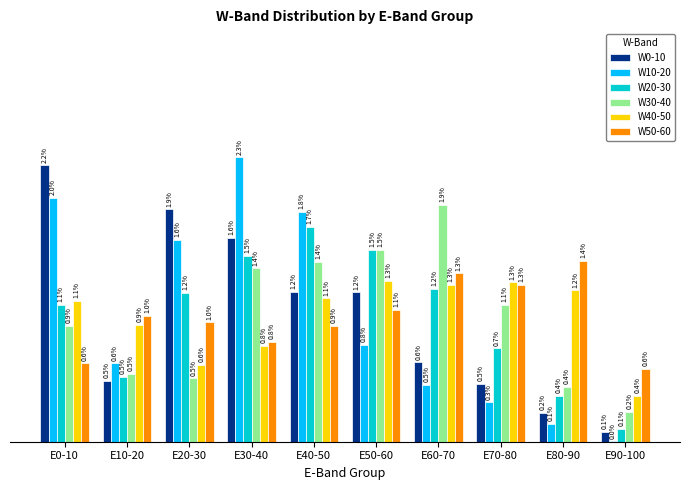

What position from the right is E30-40?

7